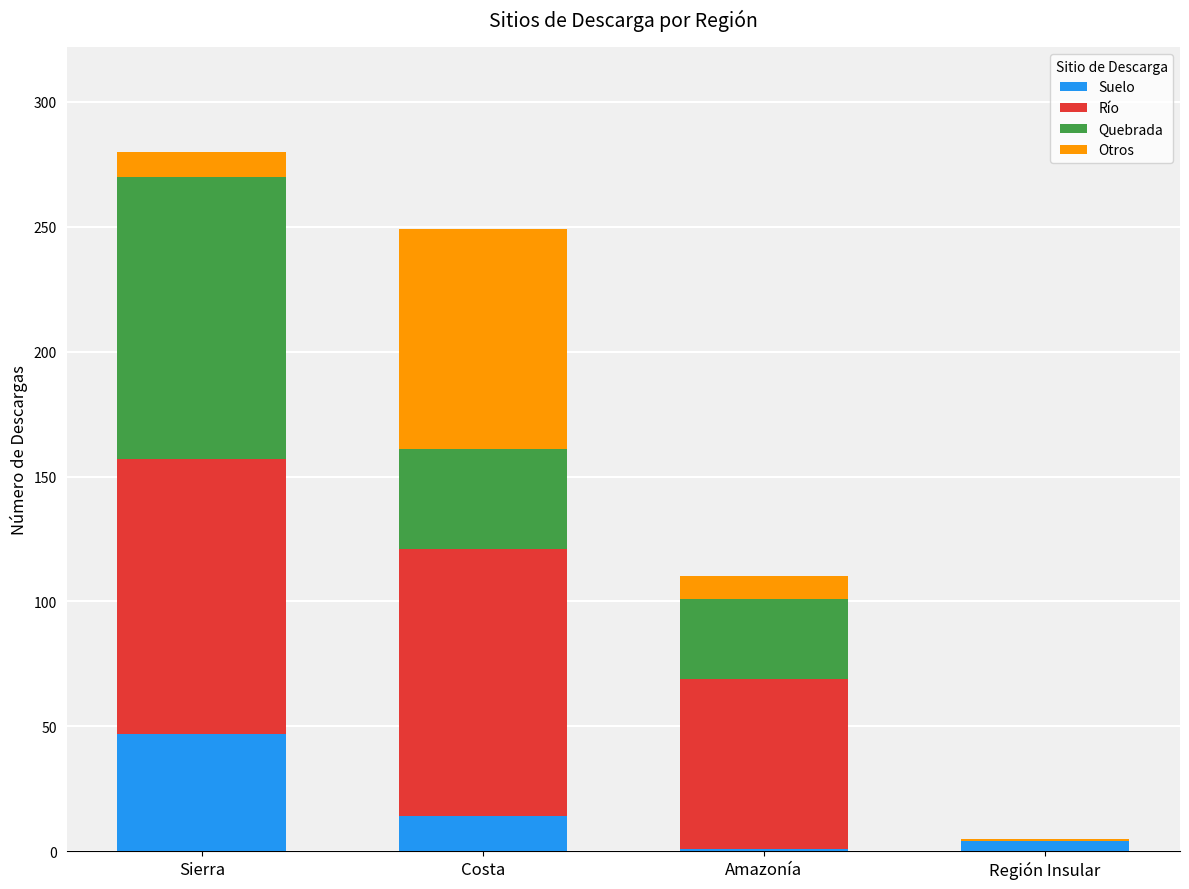

What is the highest value of the Suelo series?

47